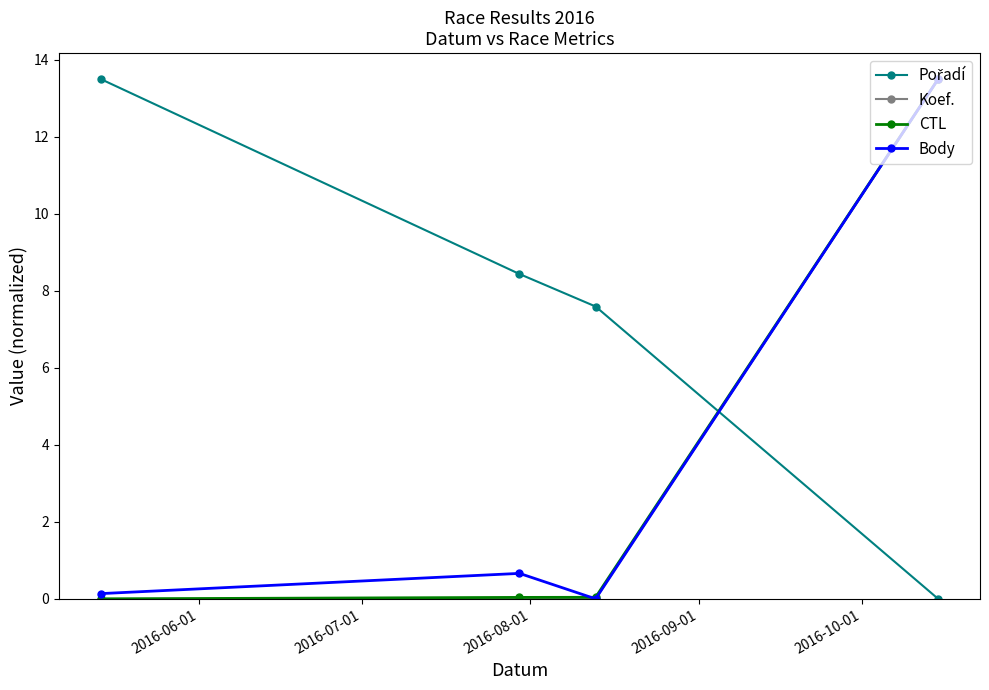

What is the maximum value shown in the chart?

13.5